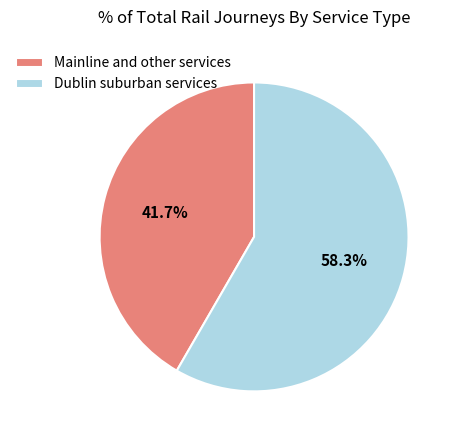

Which slice is the largest?

Dublin suburban services